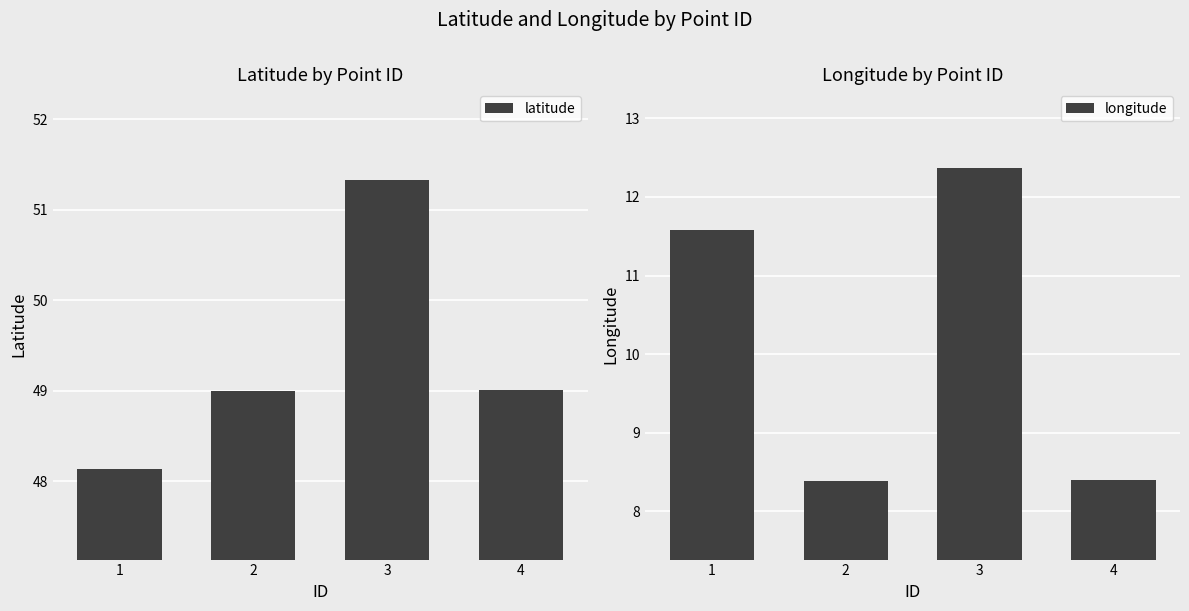

List the series in order of their overall mean, lowest first.

longitude, latitude